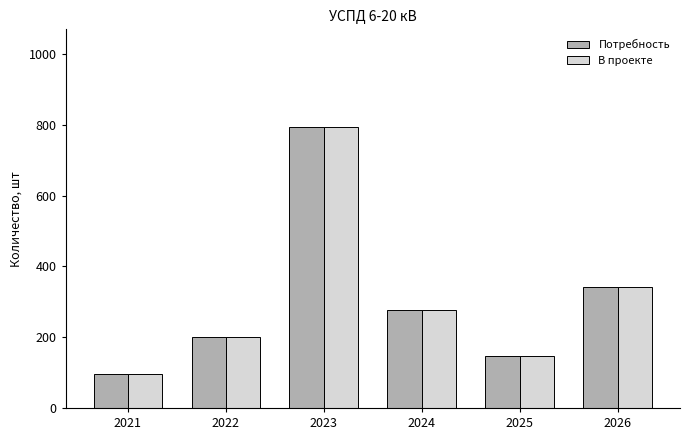

Reading left to right, transcribe all the data shown in this chart.

Потребность: 95	200	793	277	148	343
В проекте: 95	200	793	277	148	343